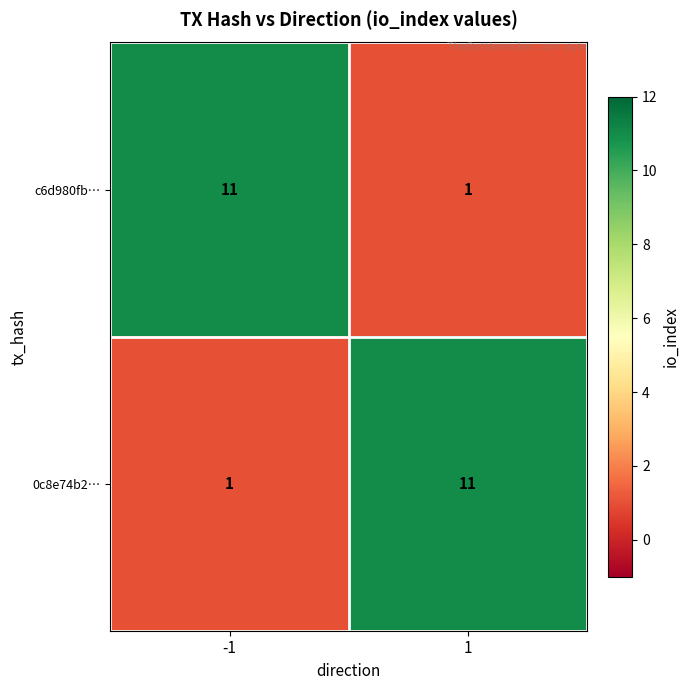

Rank the series at 1 from lowest to highest value.

c6d980fb…, 0c8e74b2…